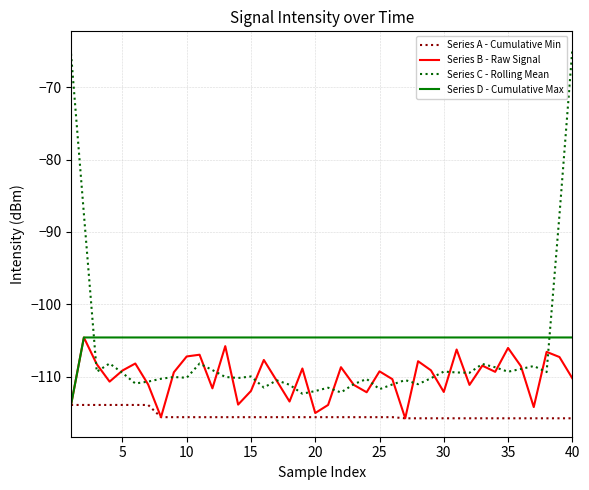

What is the sum of all Series C - Rolling Mean values?

-4270.2